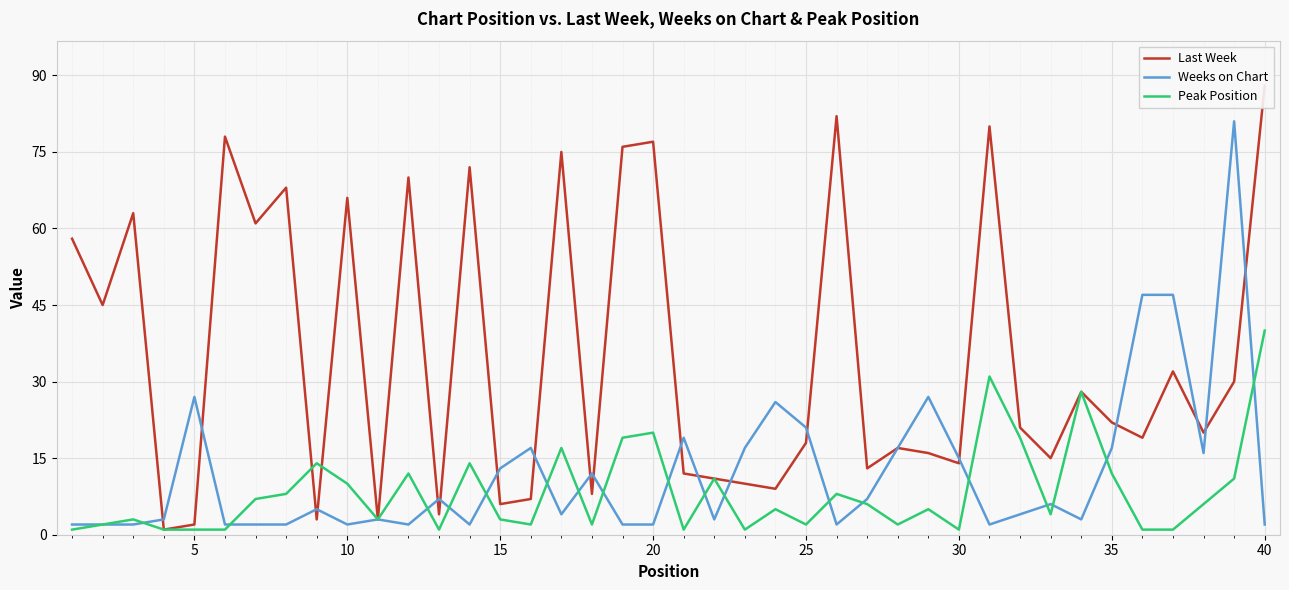

Is the value of Last Week at 29 greater than the value of Weeks on Chart at 30?

Yes